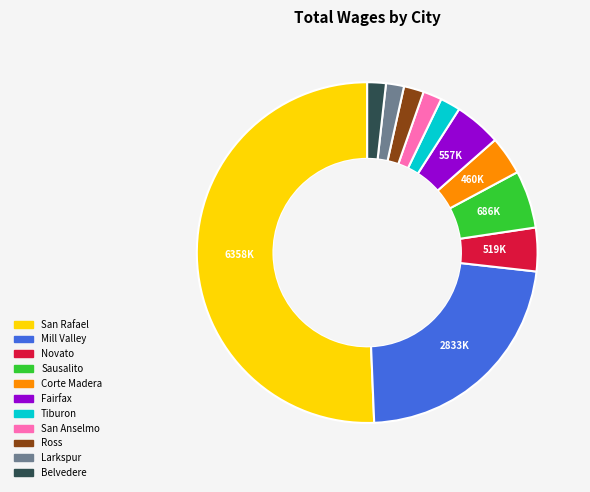

Is it true that Mill Valley is 23% of the pie?

True